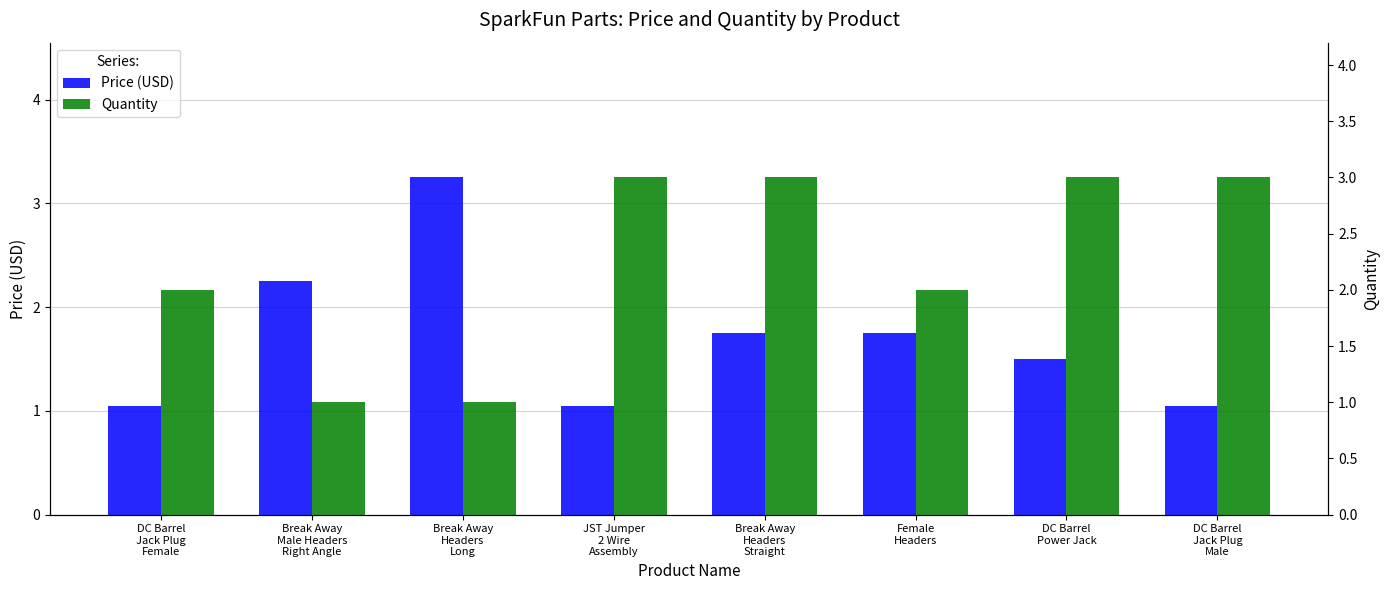

Which category has the lowest value across all series?

Break Away
Male Headers
Right Angle